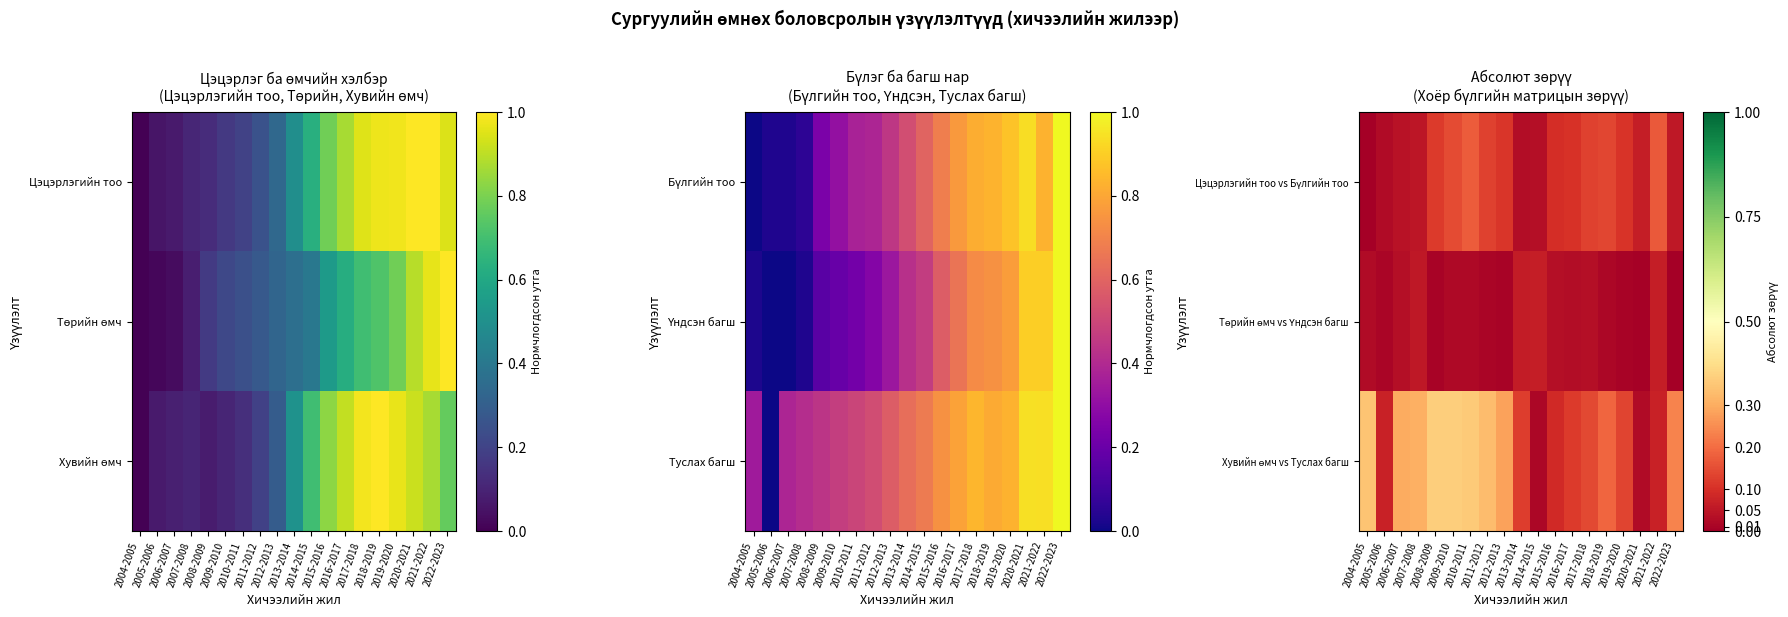

How many categories are shown in the chart?

19